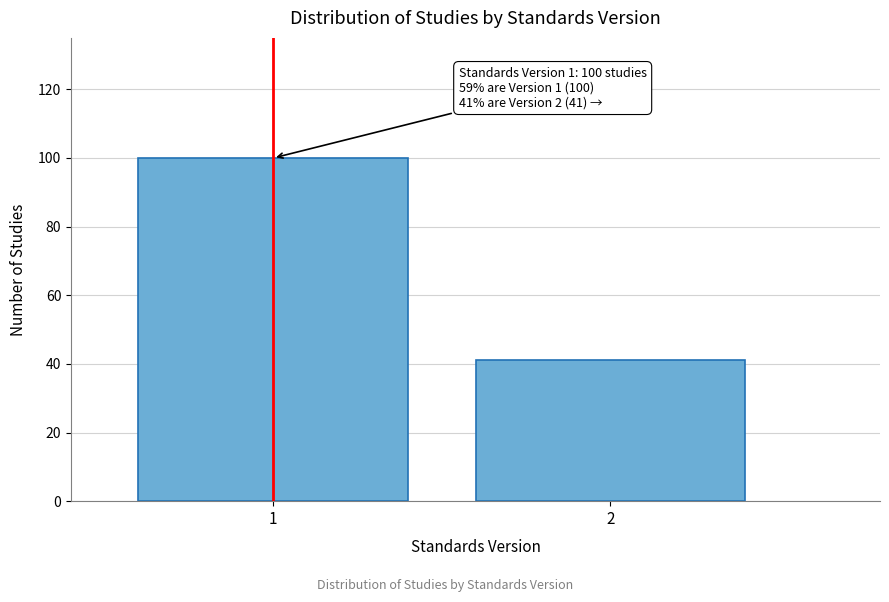

Reading right to left, list all the values displayed in this chart.

41	100